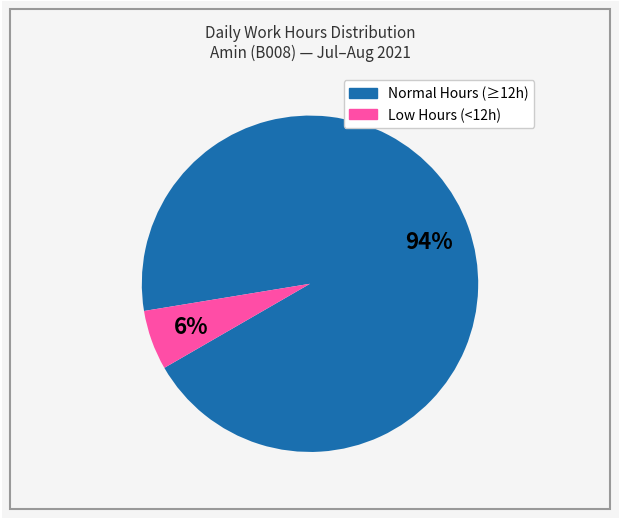

Is there any slice that represents more than half of the pie?

Yes